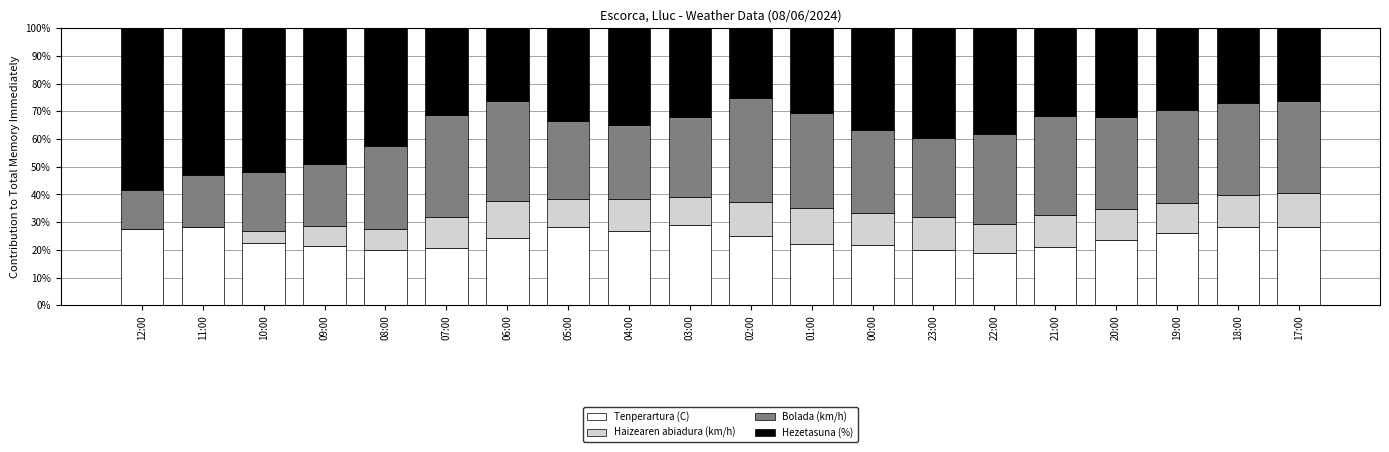

What is the sum of the Tenperartura (C) values at 08:00 and 20:00?

43.5